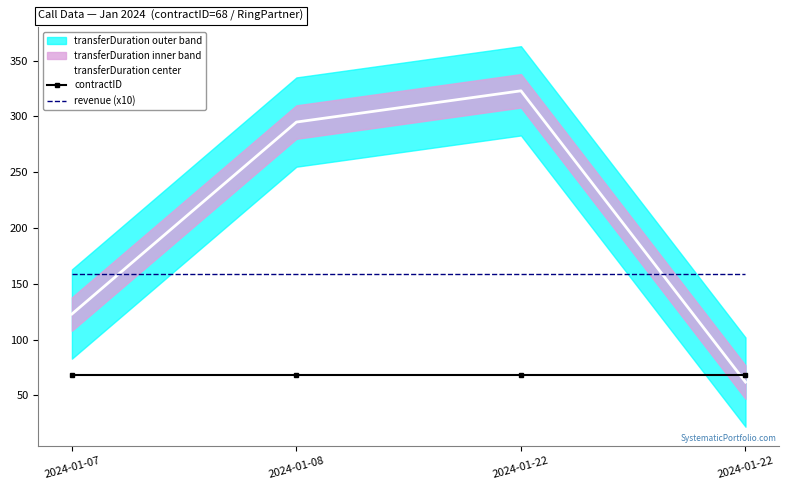

Between 2024-01-07 and 2024-01-08, which is larger?

2024-01-08